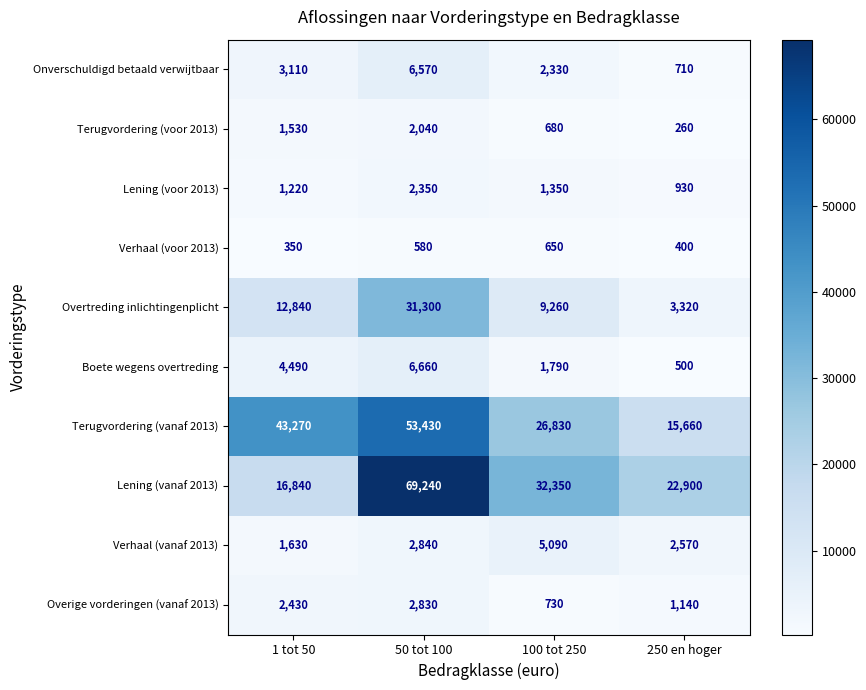

Rank the categories by Onverschuldigd betaald verwijtbaar value from lowest to highest.

250 en hoger, 100 tot 250, 1 tot 50, 50 tot 100